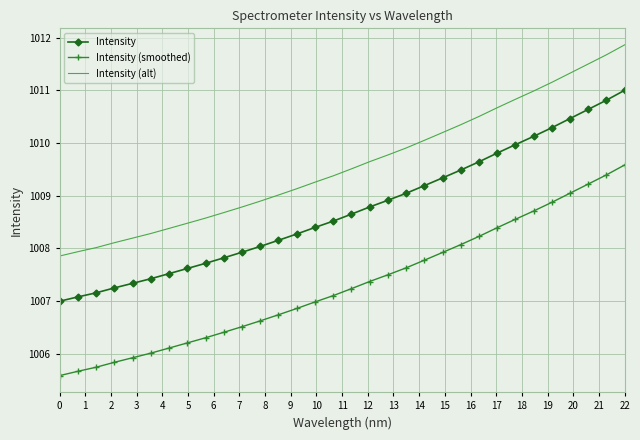

What is the highest value of the Intensity series?

1011.0